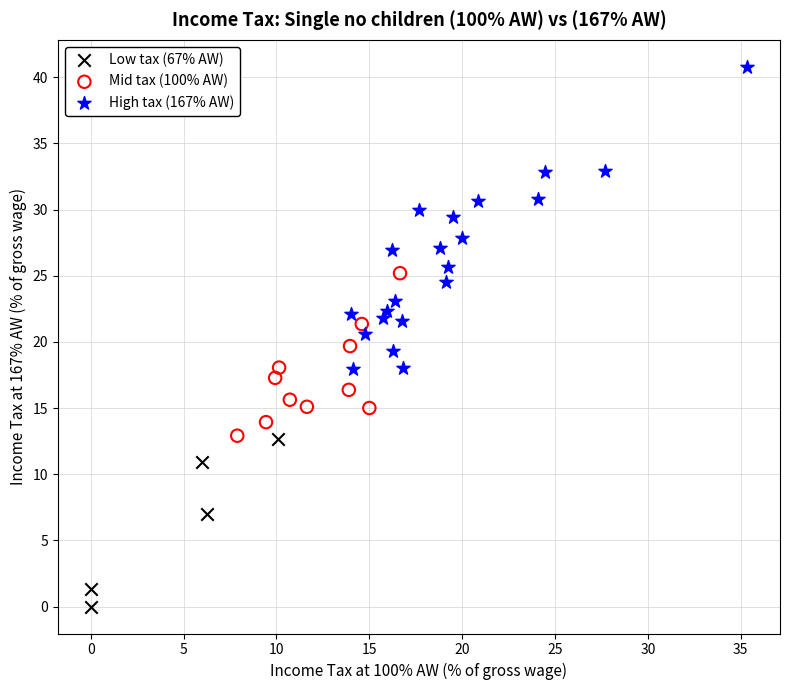

Which series reaches the maximum Y coordinate?

High tax (167% AW)